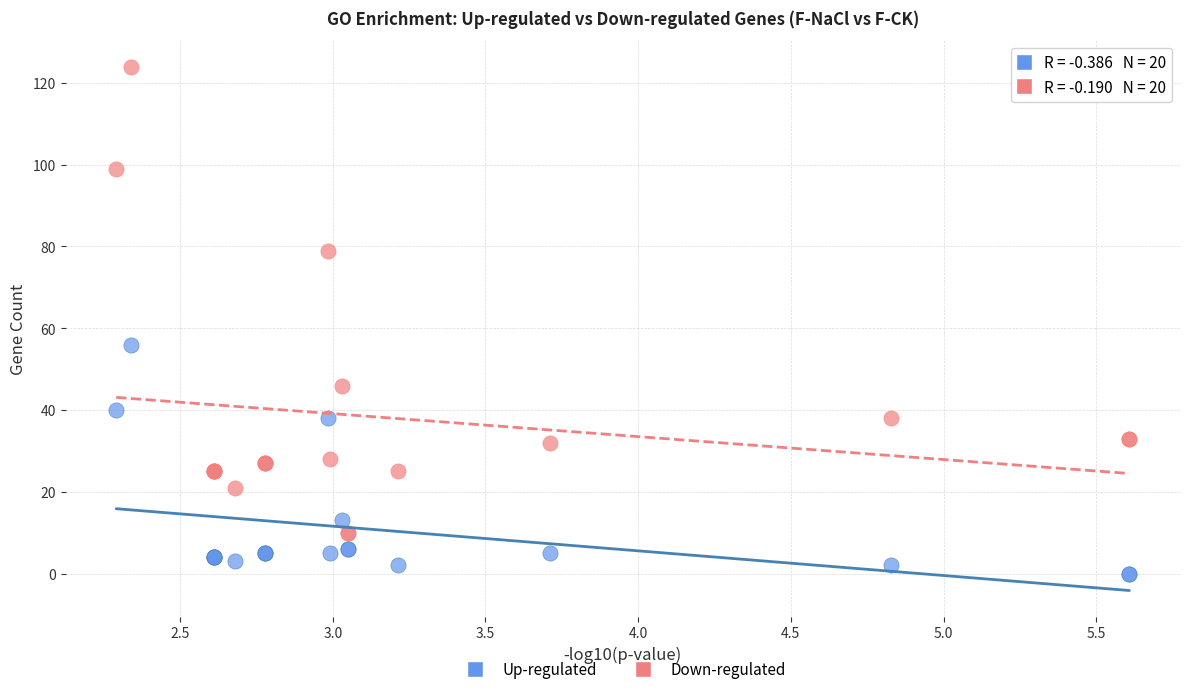

What are all the series names shown in the legend?

Up-regulated, Down-regulated